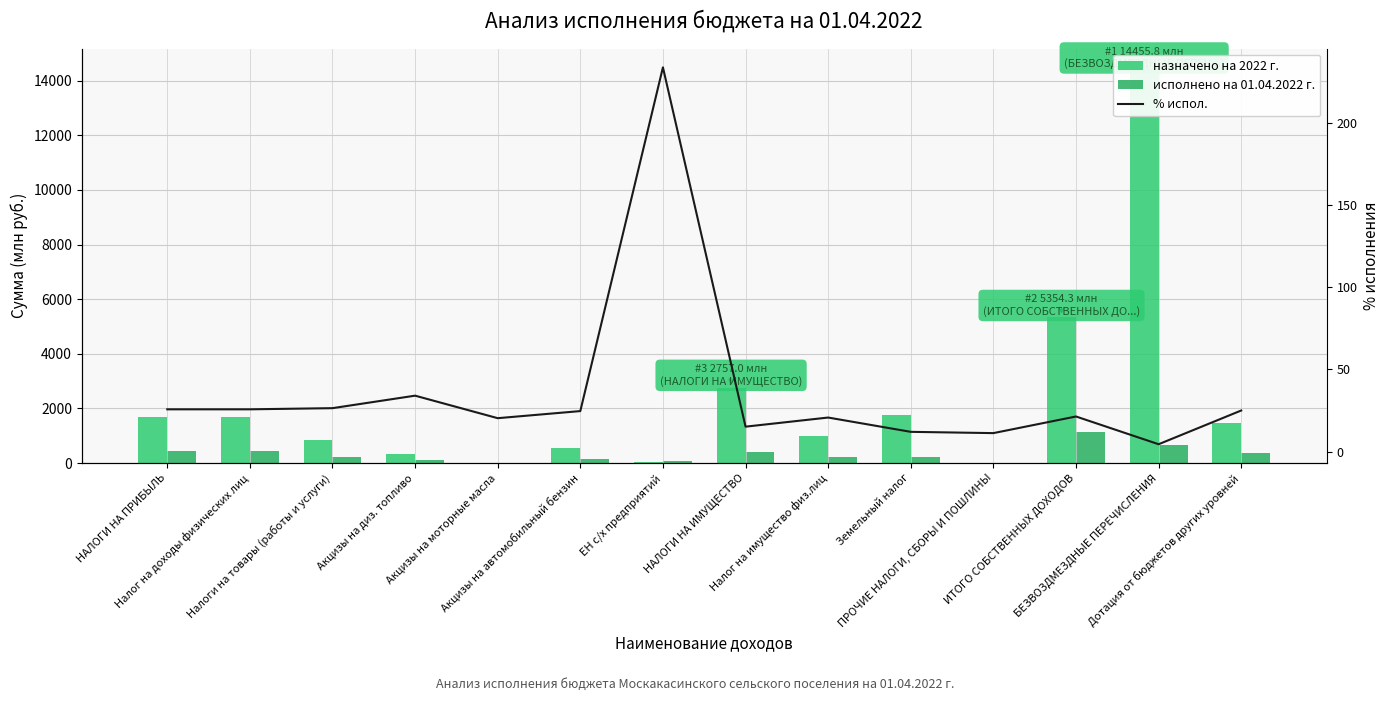

How many data points does each series have?

14